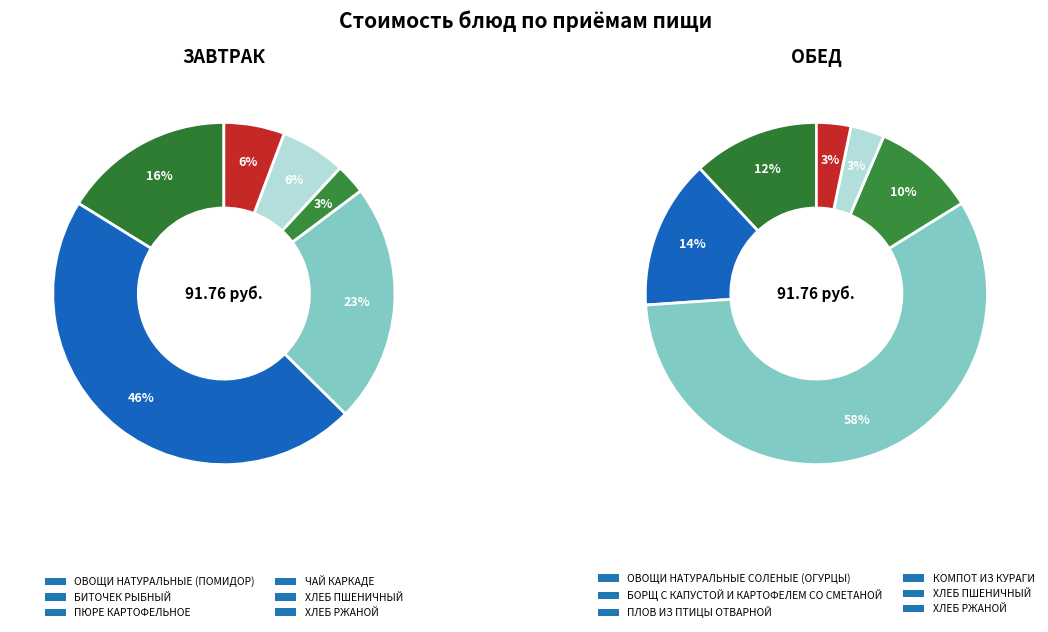

Does any single category account for the majority?

No